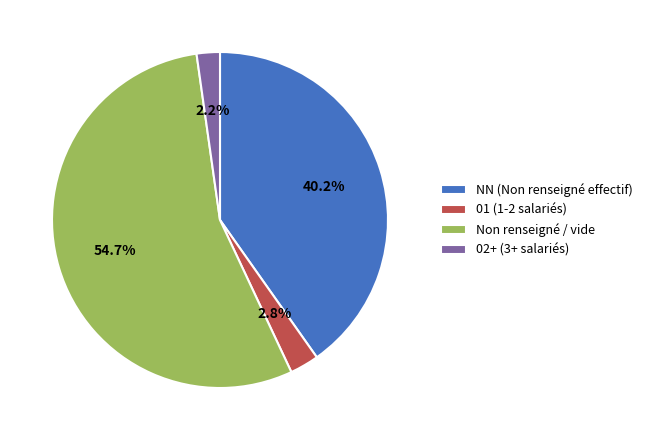

Which has a higher value, Non renseigné / vide or NN (Non renseigné effectif)?

Non renseigné / vide